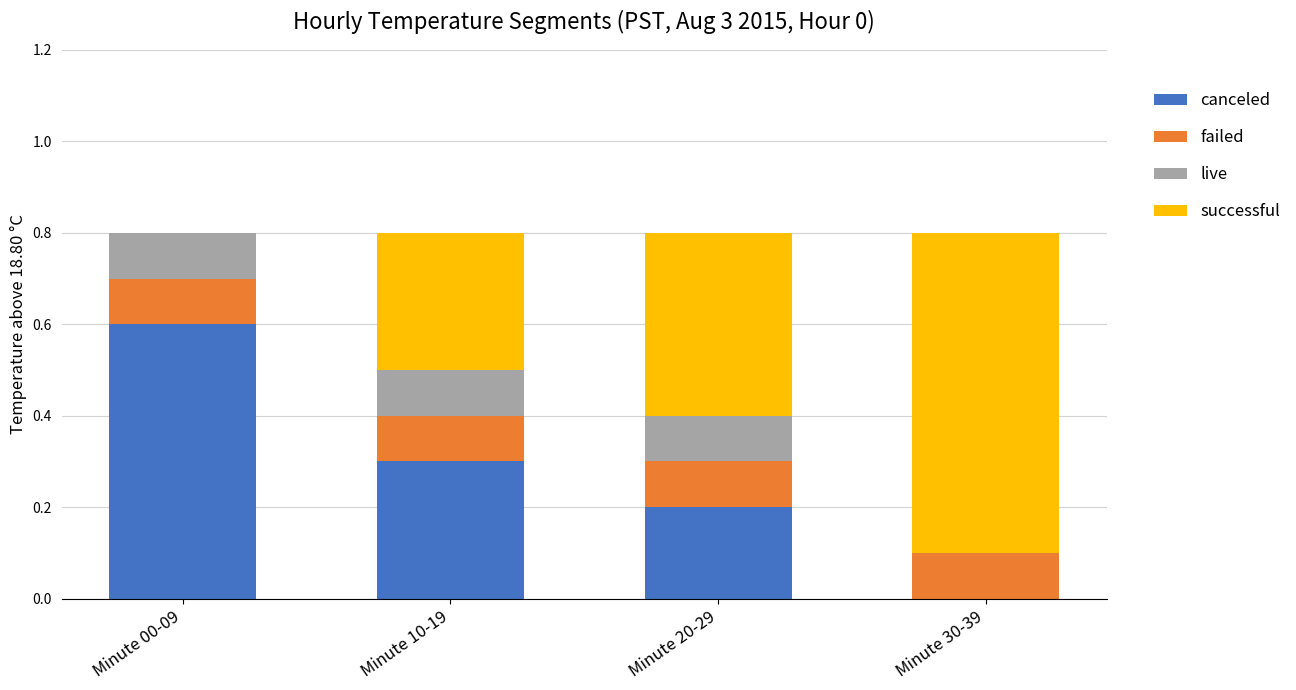

How many values in canceled are above zero?

3